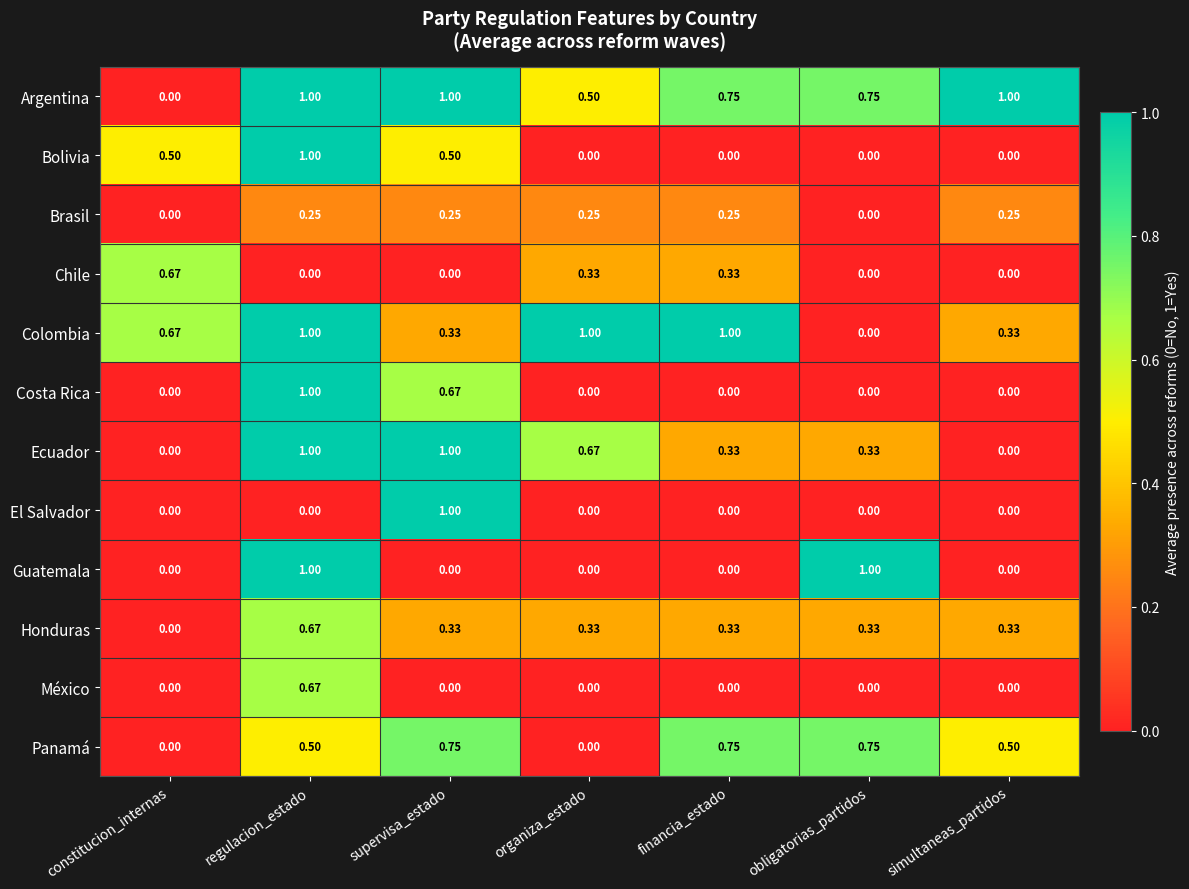

Which category has the highest value in the Honduras series?

regulacion_estado